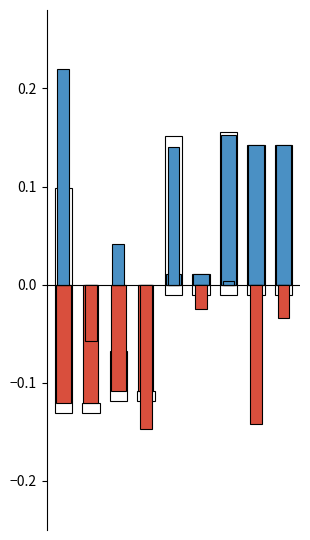

How many bars are there in each group?

4